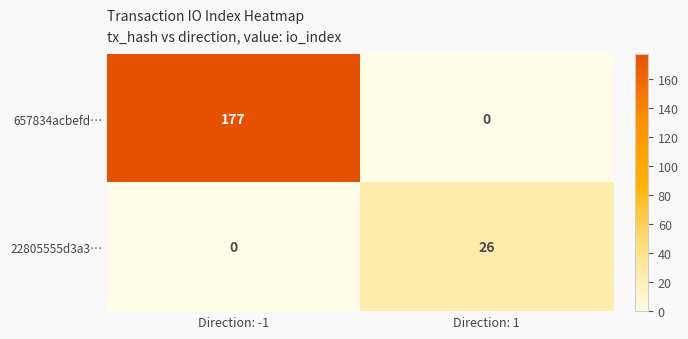

What is the spread (max minus min) of values at Direction: -1?

177